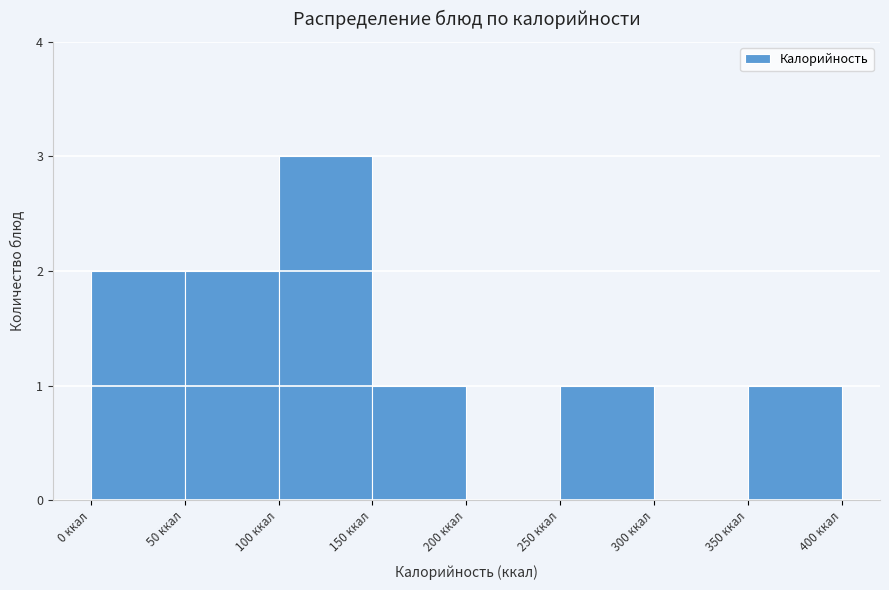

Which range on the x-axis has the tallest bar?

100 to 150